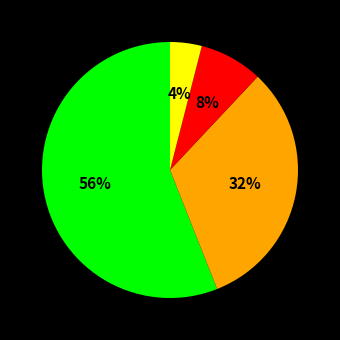

How many slices are in this pie chart?

4